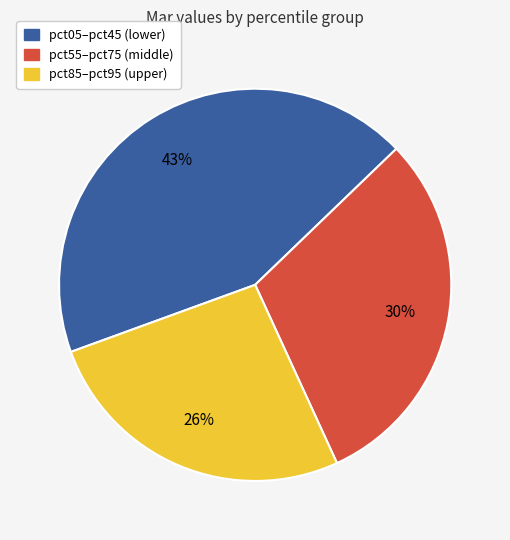

How many slices are in this pie chart?

3